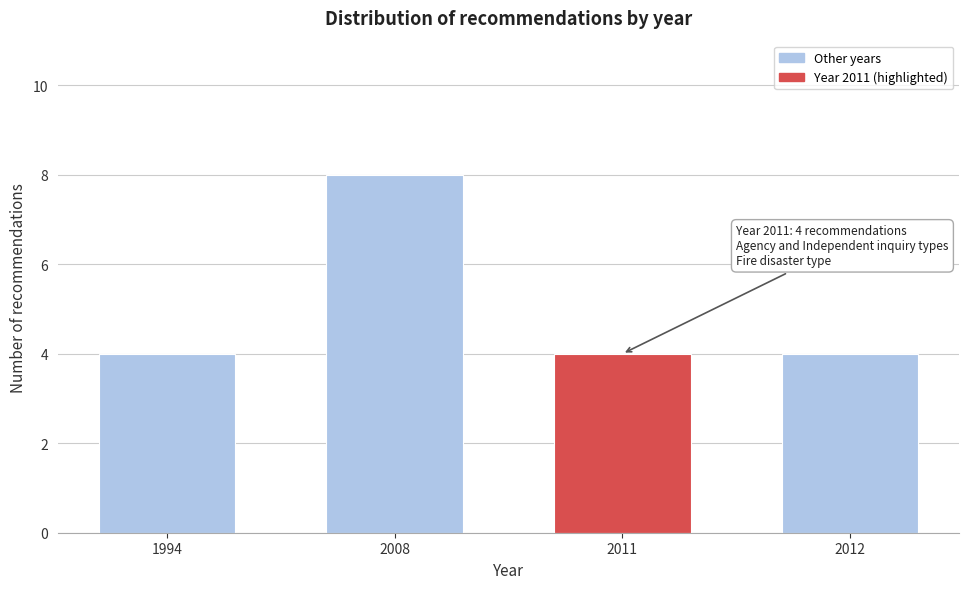

Reading right to left, list all the values displayed in this chart.

4	4	8	4